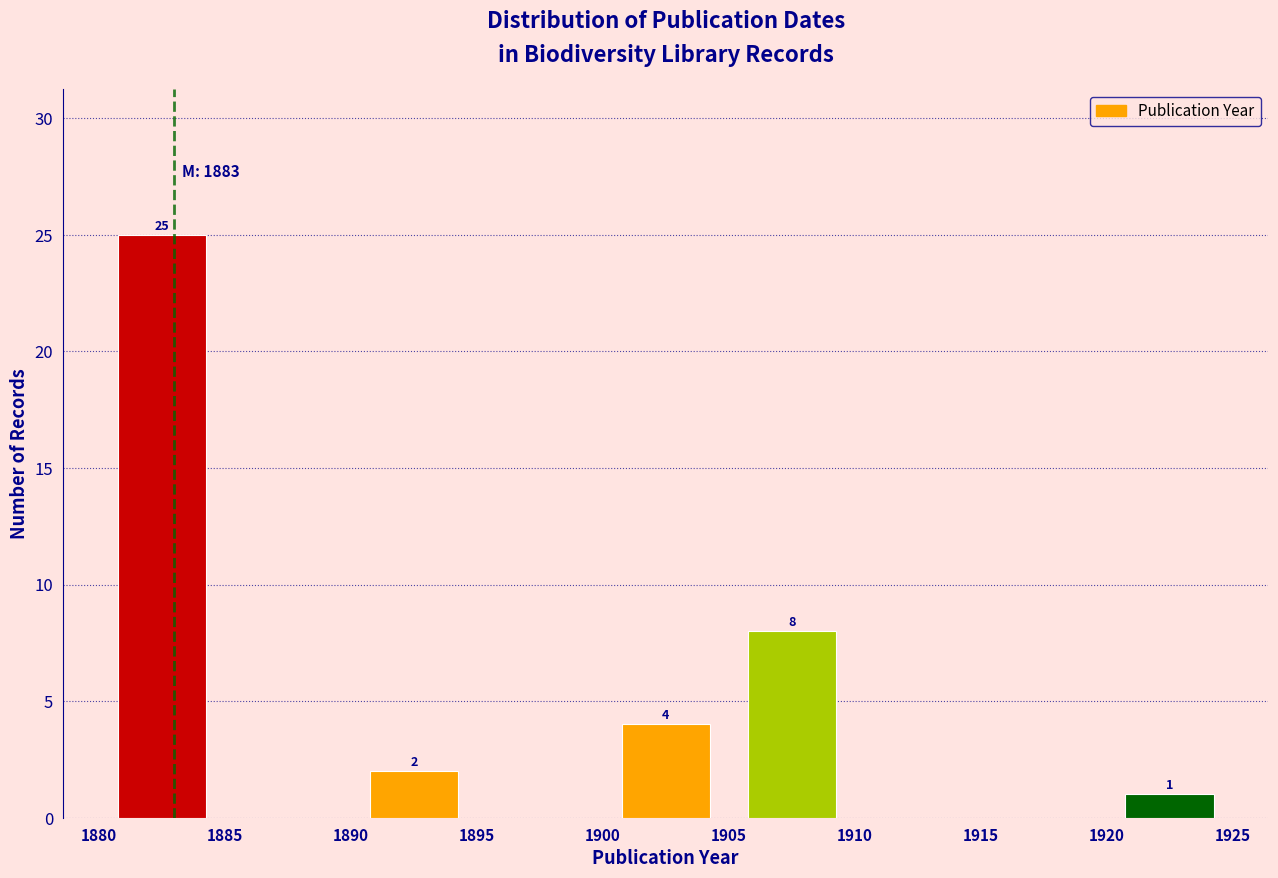

Which range on the x-axis has the tallest bar?

1880 to 1885